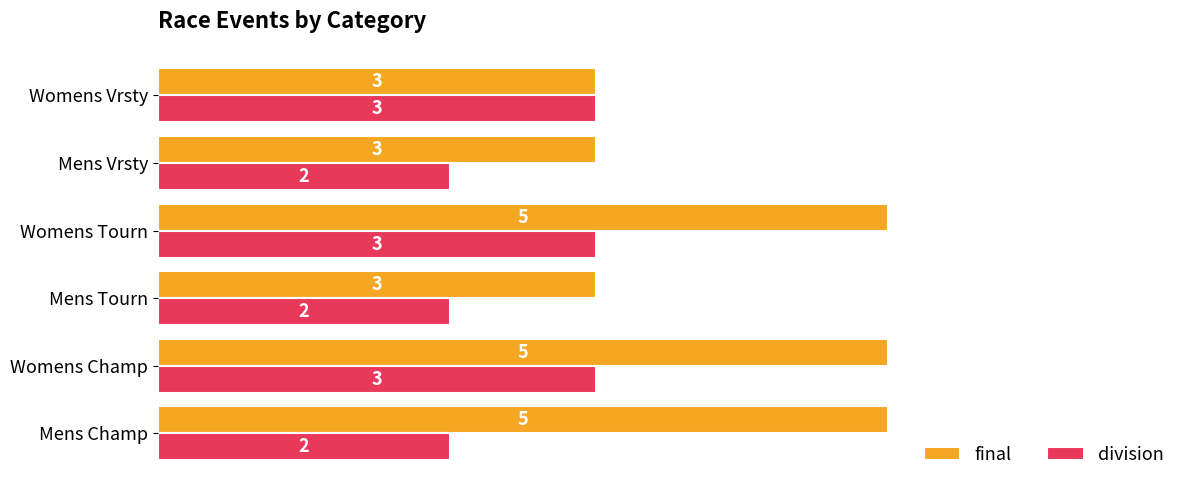

Is the value of final at Womens Vrsty greater than the value of division at Mens Tourn?

Yes